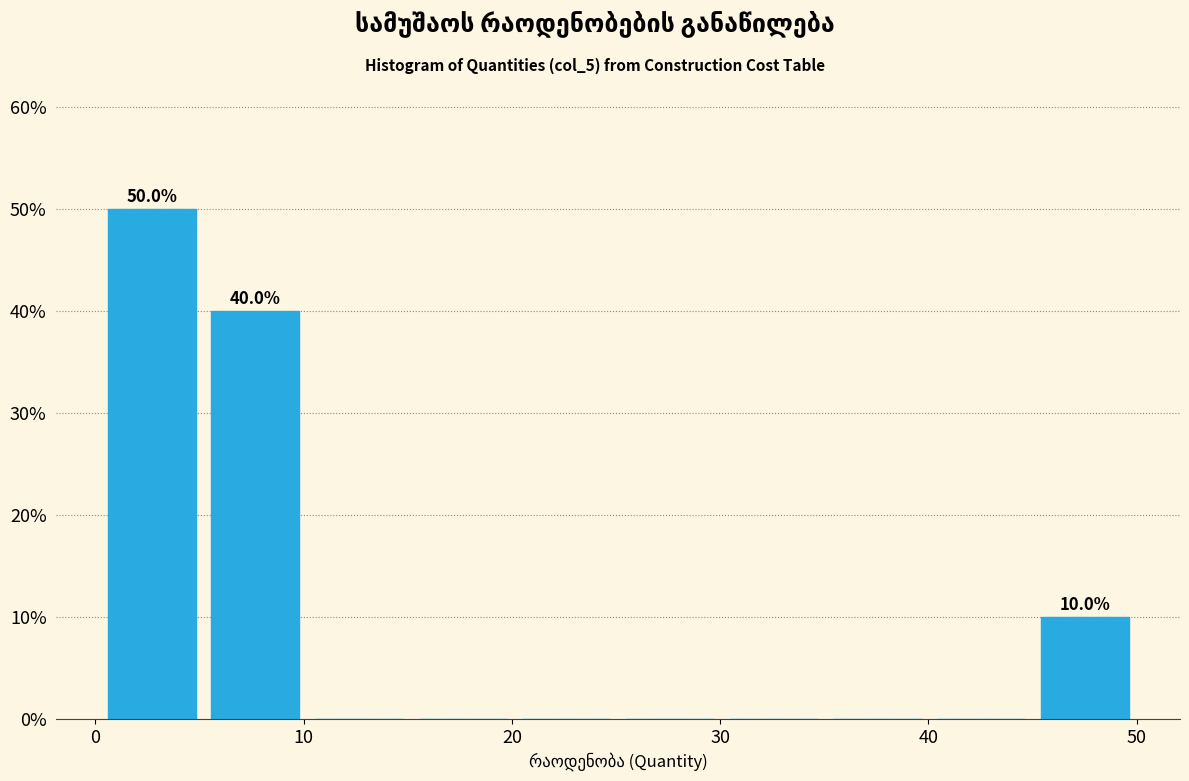

Over which range of the x-axis is the bar tallest?

0 to 5